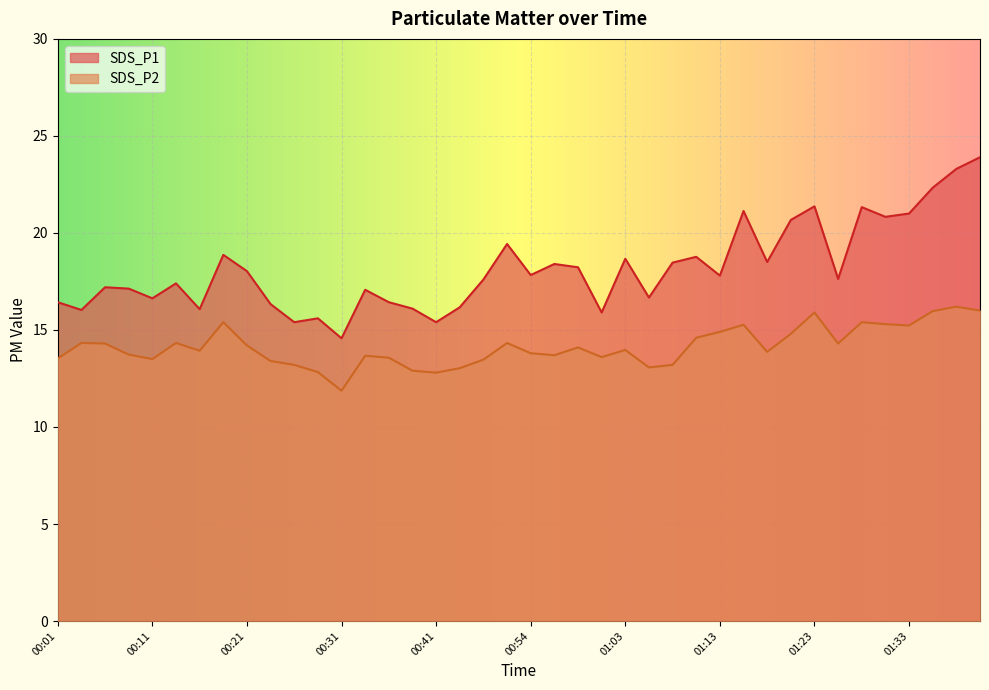

What is the minimum value for SDS_P2?

11.9